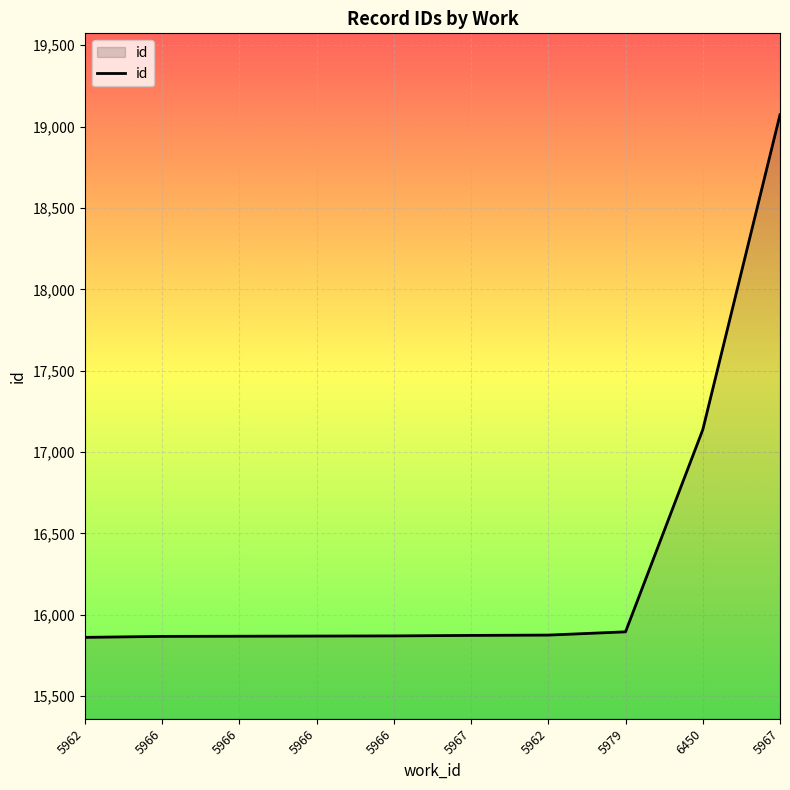

What is the change in value from 5966 to 5979?

+27